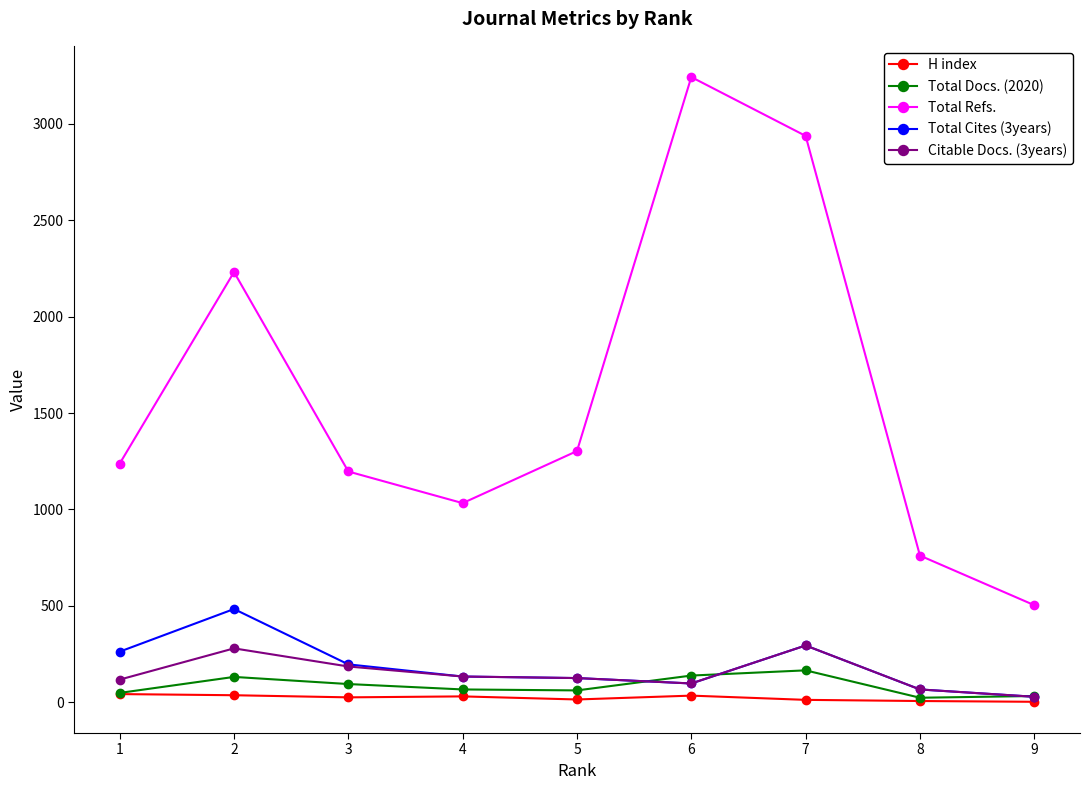

True or false: Total Docs. (2020) and Total Refs. cross at least once.

False